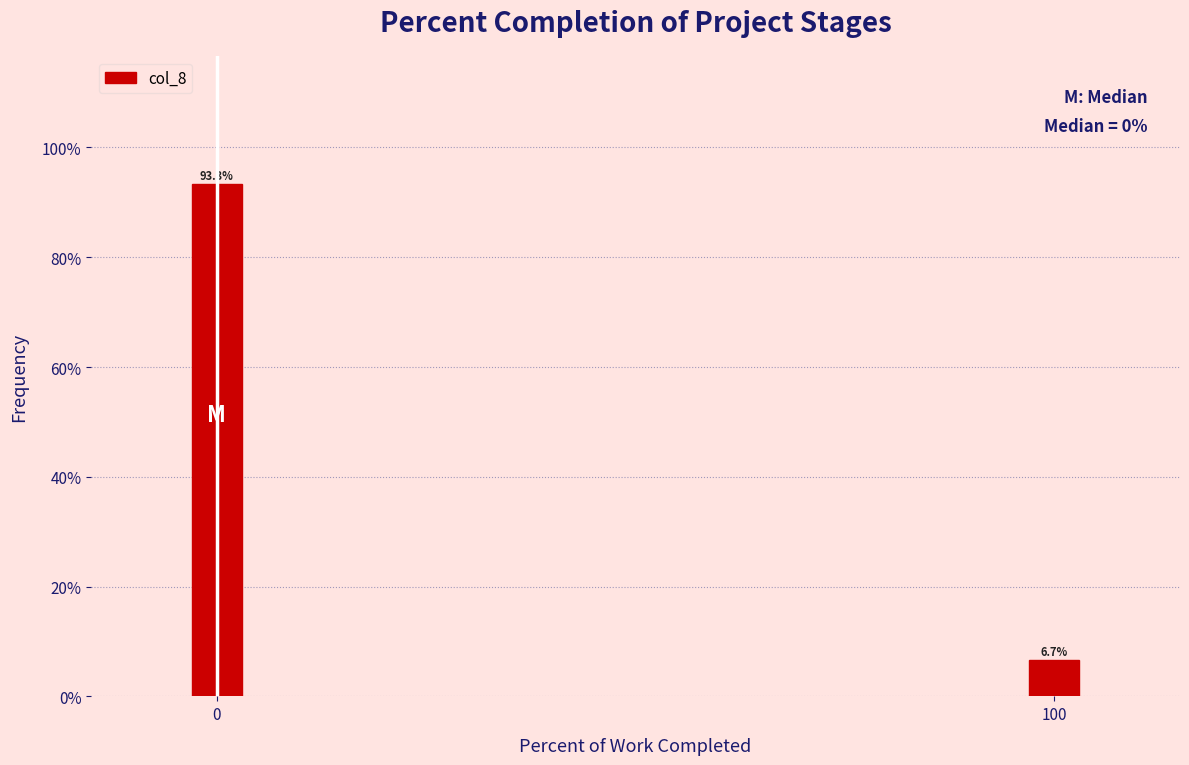

Reading left to right, list all the values displayed in this chart.

93.3	6.7